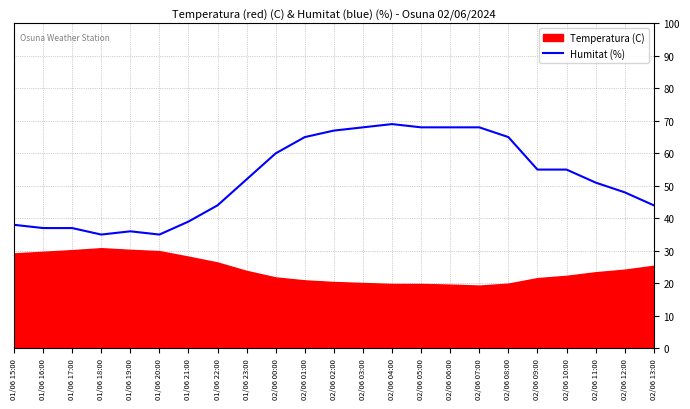

What position from the right is 01/06 20:00?

18